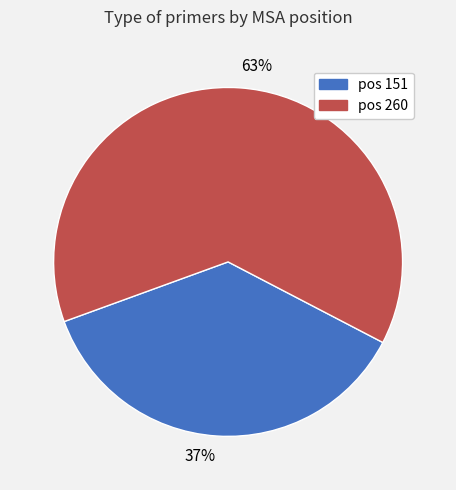

Rank the categories by value from lowest to highest.

37%, 63%